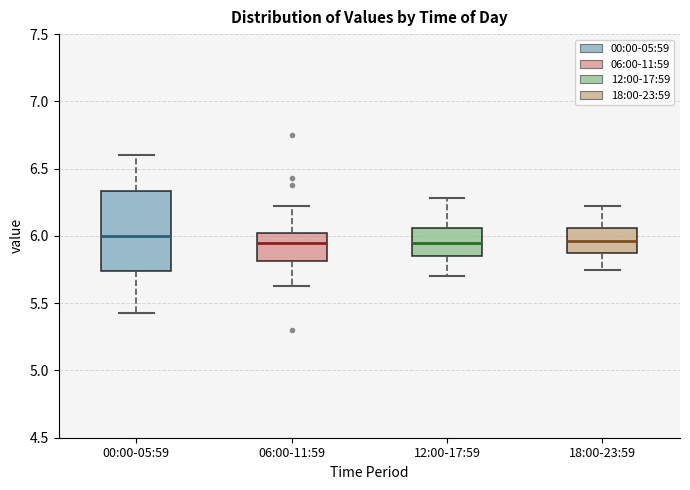

Where does the median line of the box for 06:00-11:59 sit on the y-axis? The values are not printed on the chart, so give them approximately, as read against the axis.

5.95